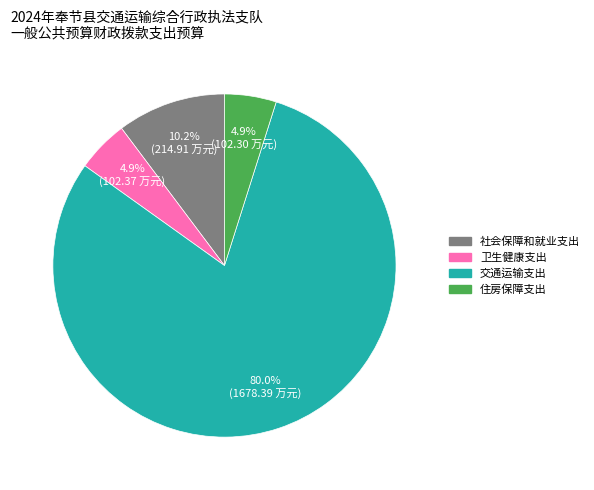

What percentage do 卫生健康支出 and 住房保障支出 together represent?

9.8%